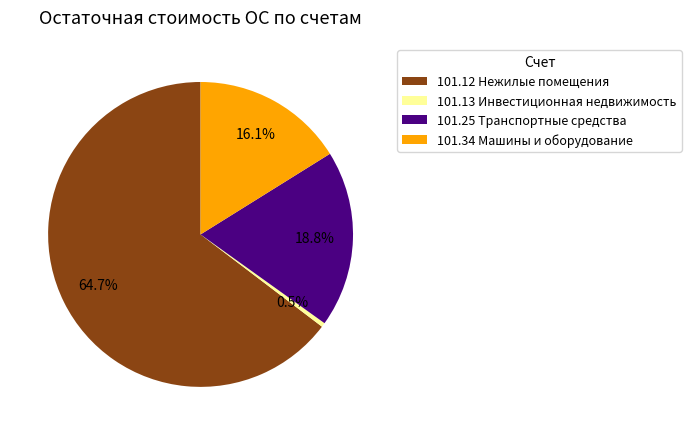

Between 101.34 Машины и оборудование and 101.13 Инвестиционная недвижимость, which is larger?

101.34 Машины и оборудование